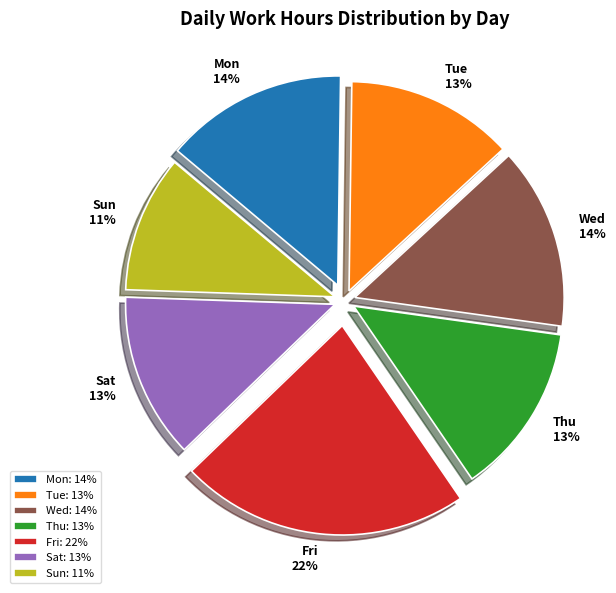

To the nearest percent, what percentage of the pie is Thu?

13%